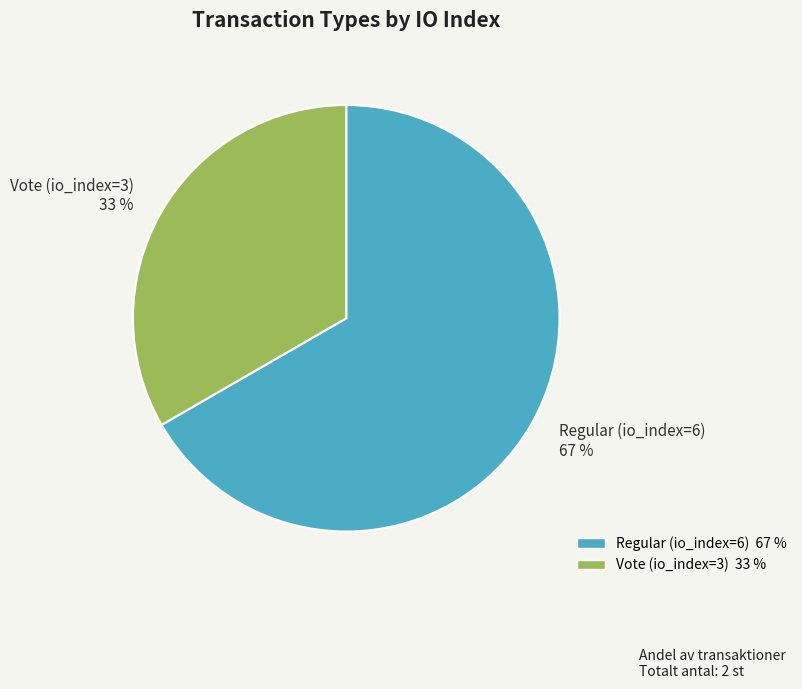

Between Vote (io_index=3) and Regular (io_index=6), which is larger?

Regular (io_index=6)